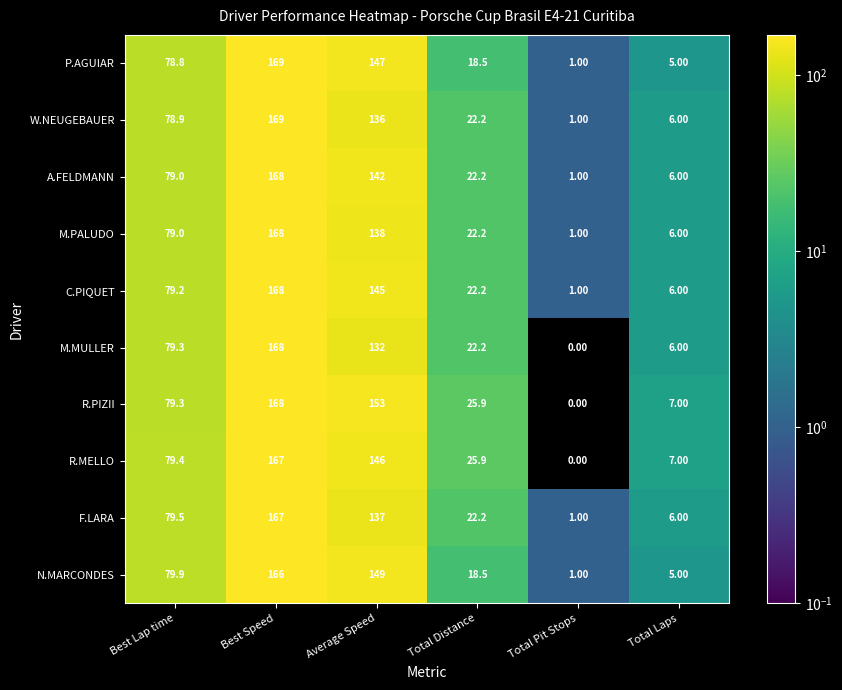

What is the greatest value displayed?

169.0